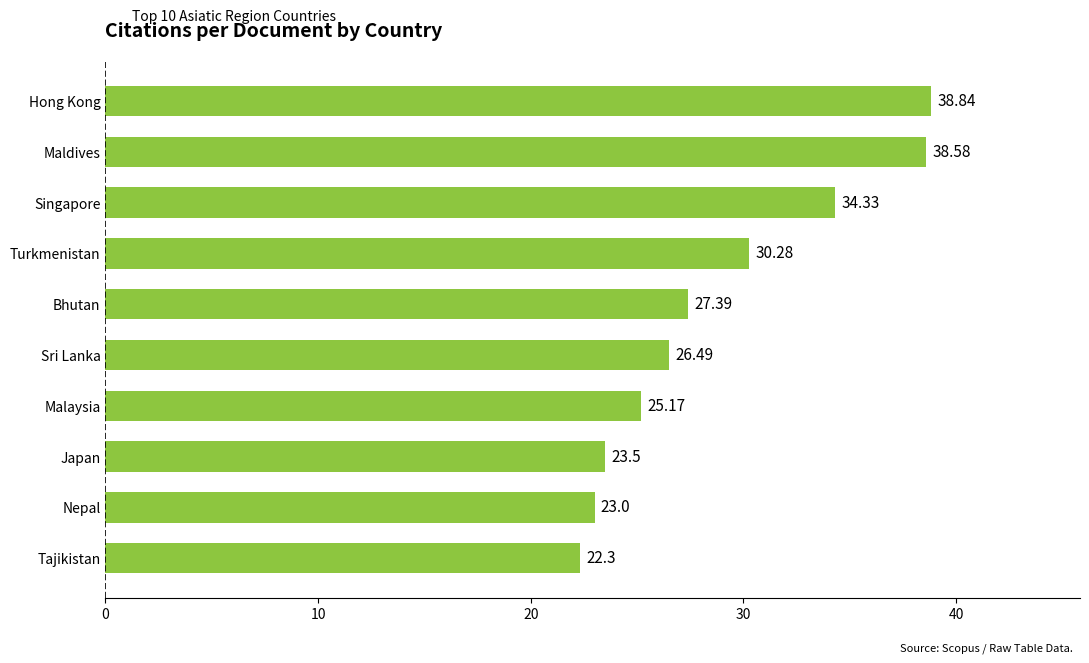

Between Maldives and Japan, which is larger?

Maldives